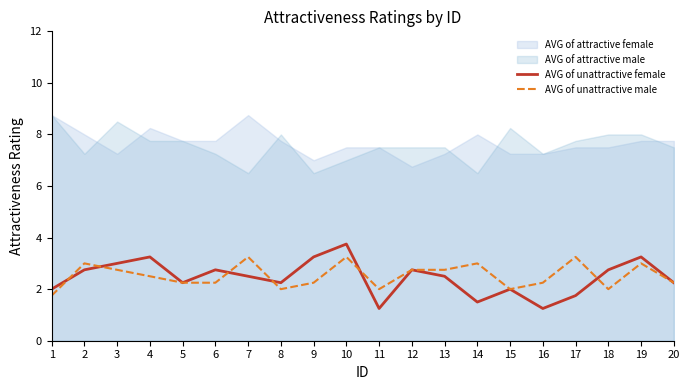

The AVG of unattractive male series shows 2.2 at 6. True or false?

True